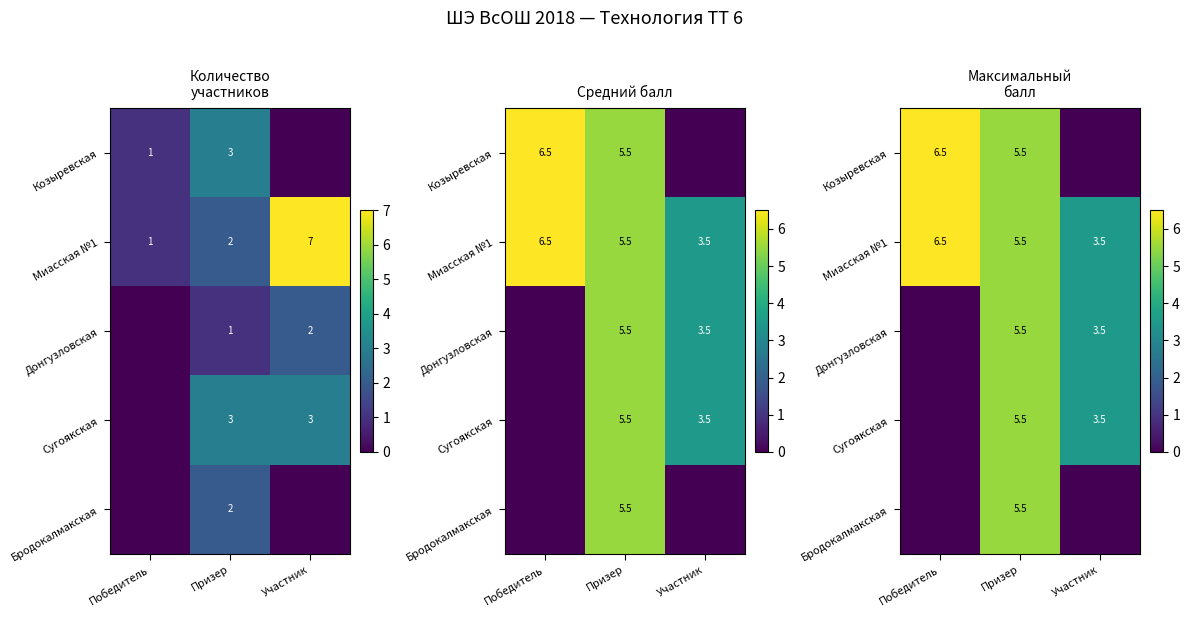

At how many categories does at least one series exceed 1?

3